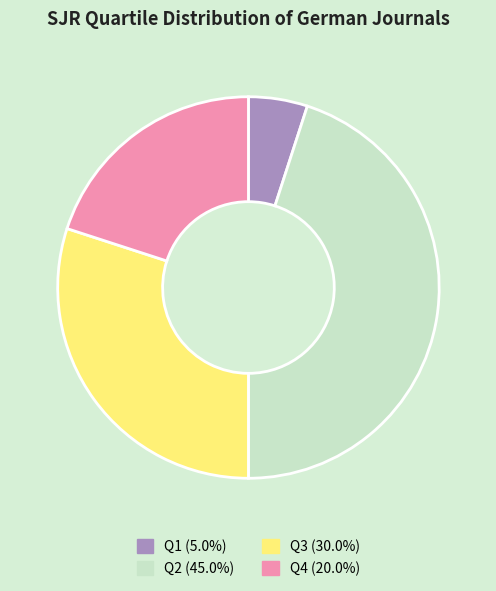

Rank the categories by value from lowest to highest.

Q1, Q4, Q3, Q2